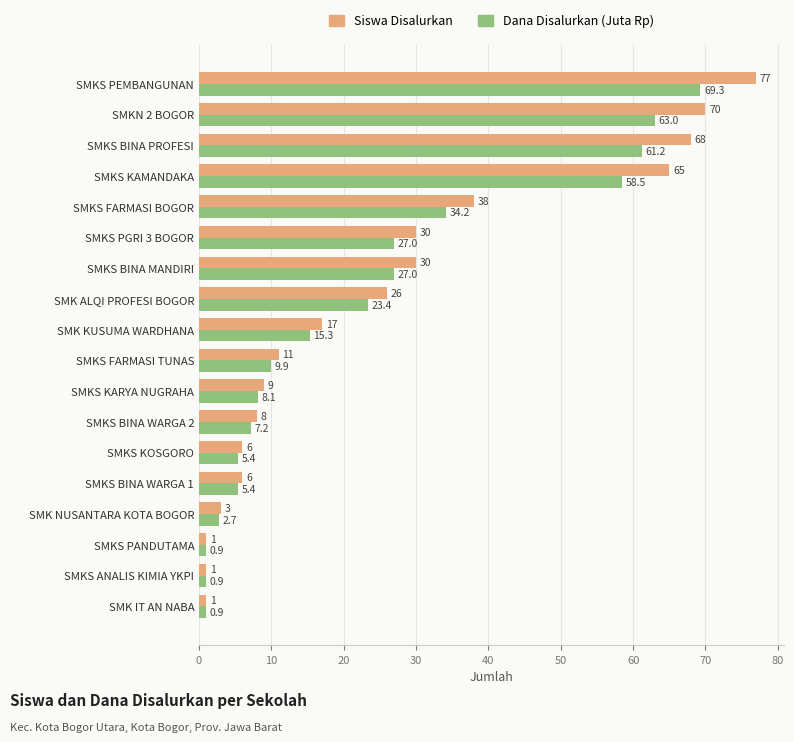

Rank the series by their maximum value, from highest to lowest.

Siswa Disalurkan, Dana Disalurkan (Juta Rp)